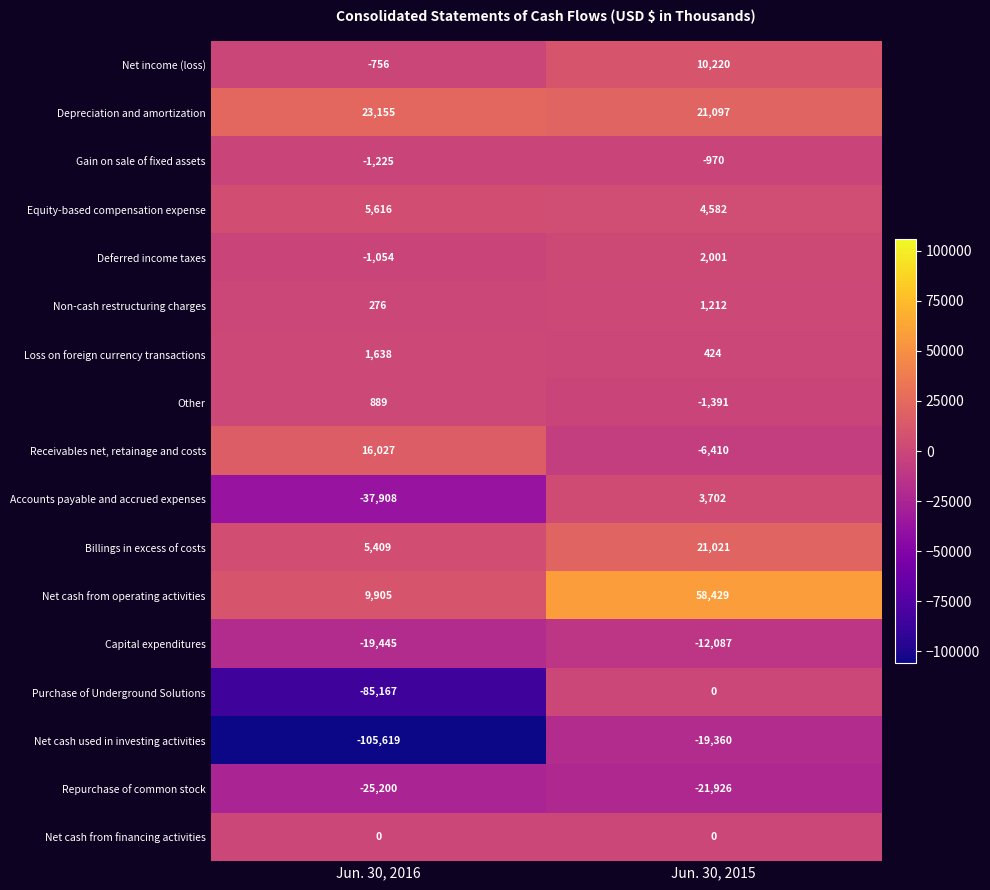

Which series has the largest total across all categories?

Net cash from operating activities